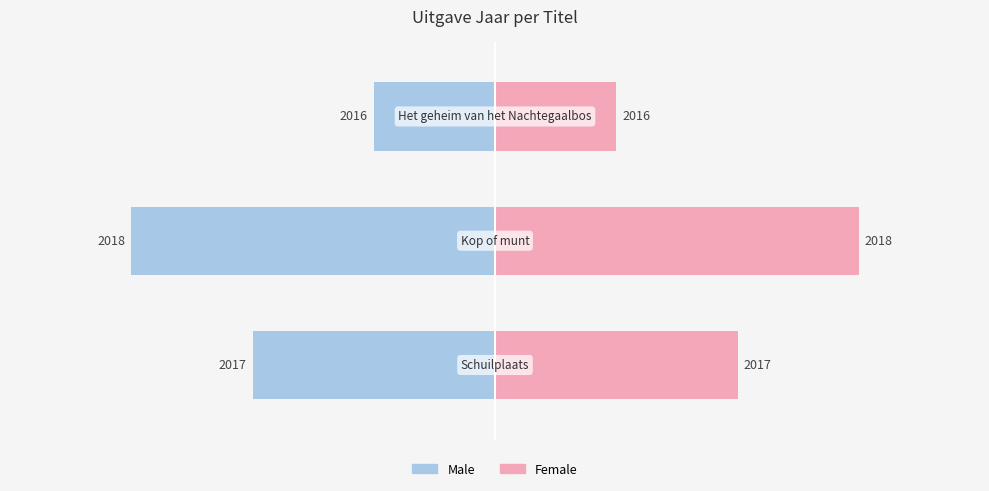

List the series in order of their peak value, lowest first.

Male, Female